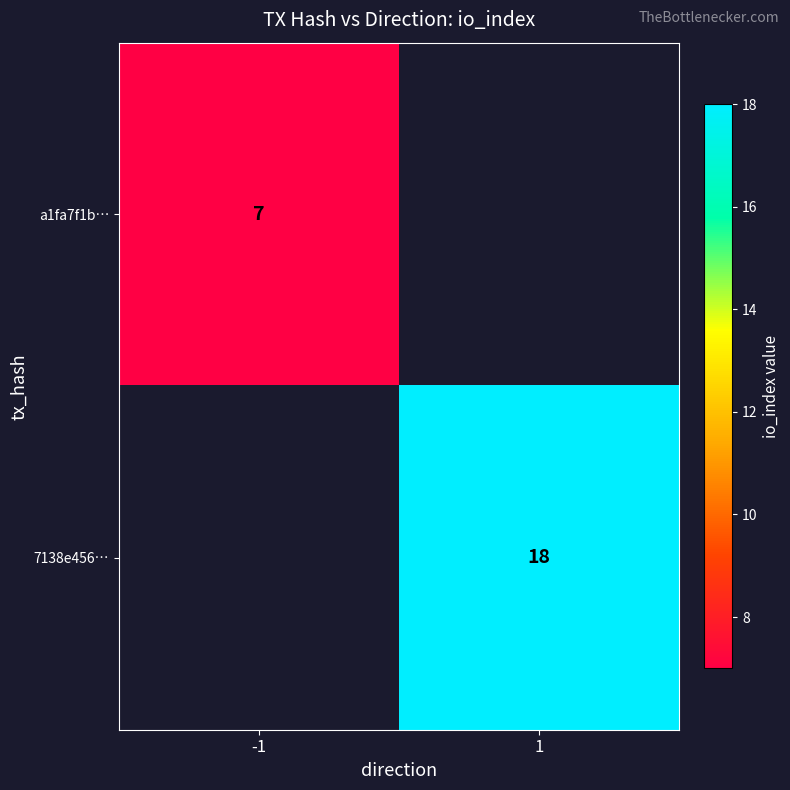

The value of a1fa7f1b… at -1 is 3.6. True or false?

False